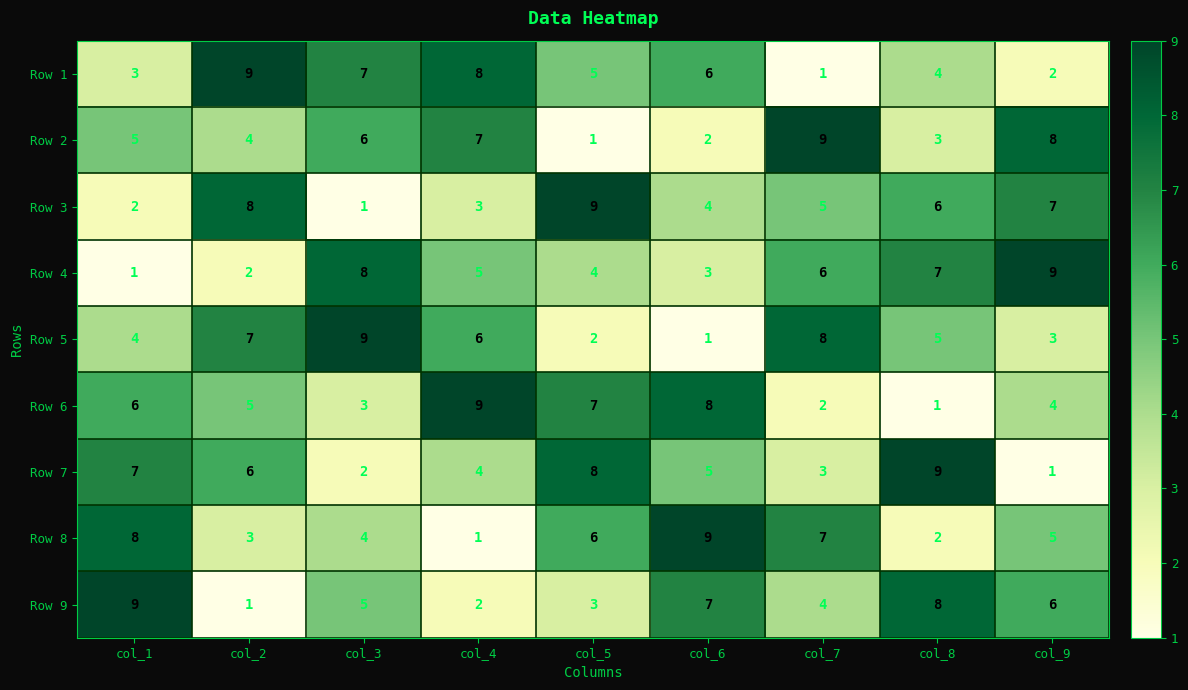

What is the maximum value shown in the chart?

9